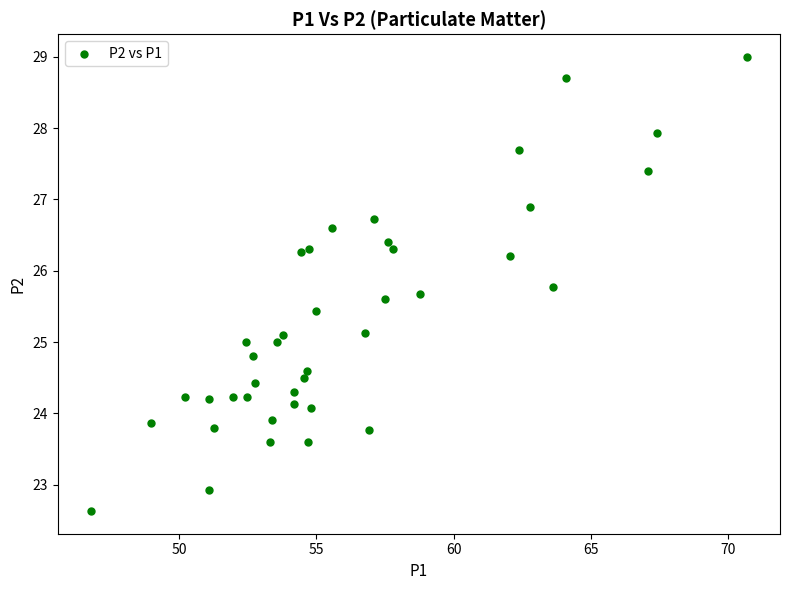

What is the range of Y values (max minus min)?

6.4